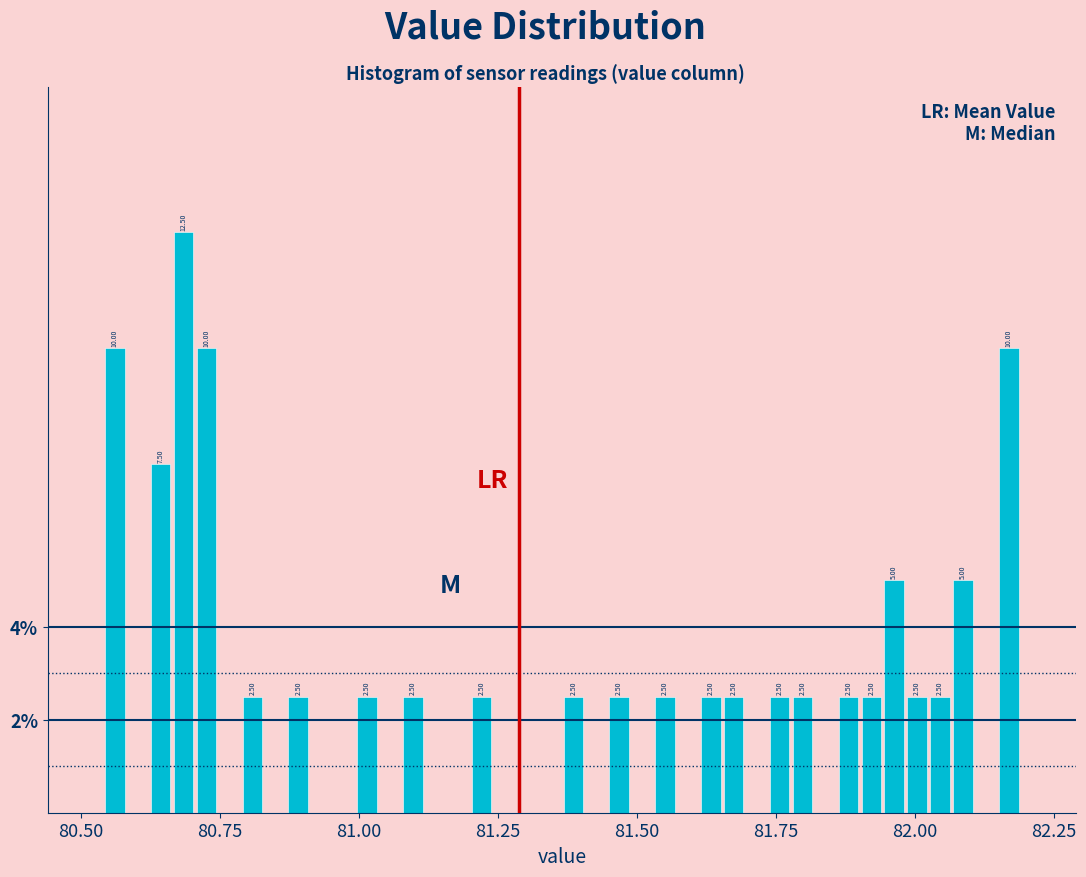

Read against the x-axis, roughly where is the centre of the tallest bar?

80.70